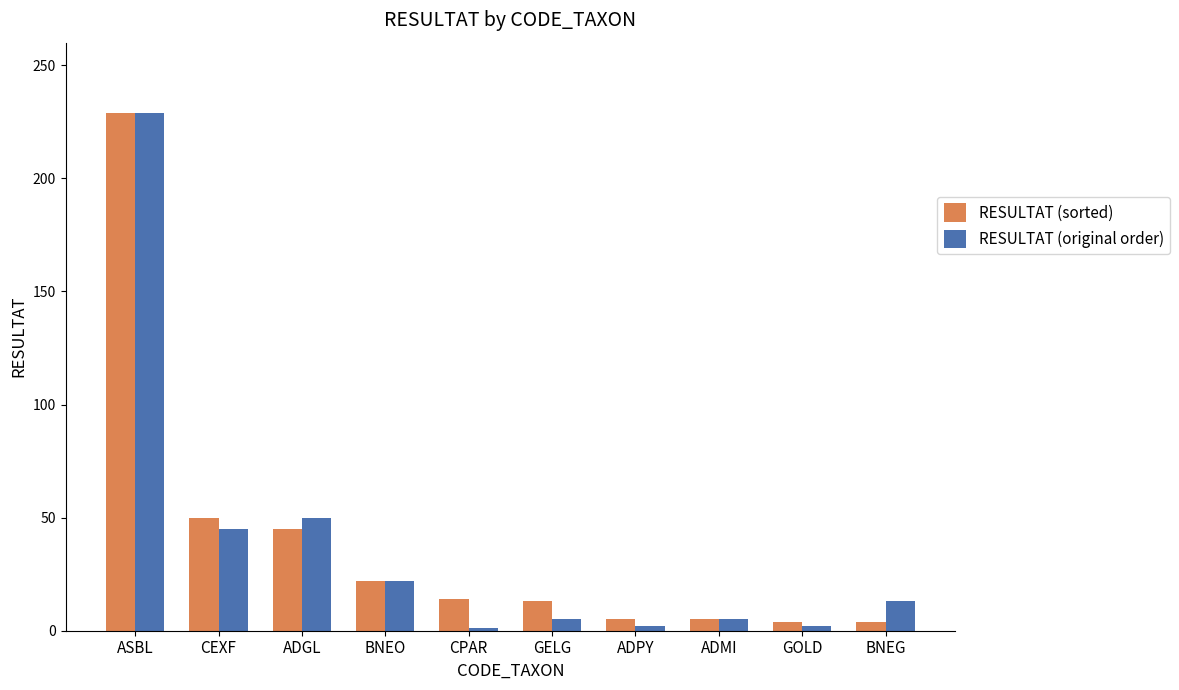

Count the number of categories in the chart.

10